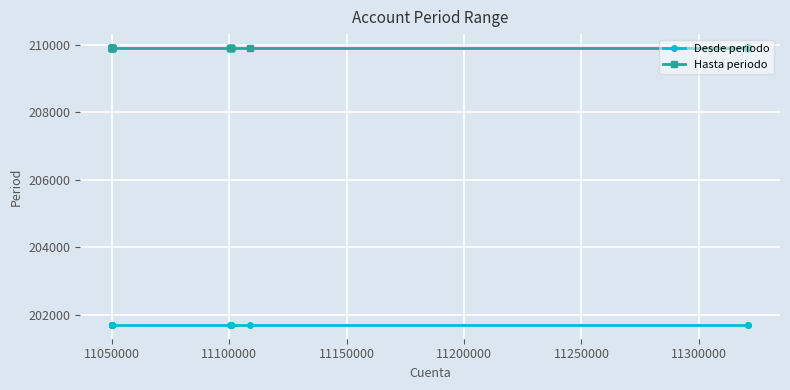

List the series in order of their overall mean, lowest first.

Desde periodo, Hasta periodo